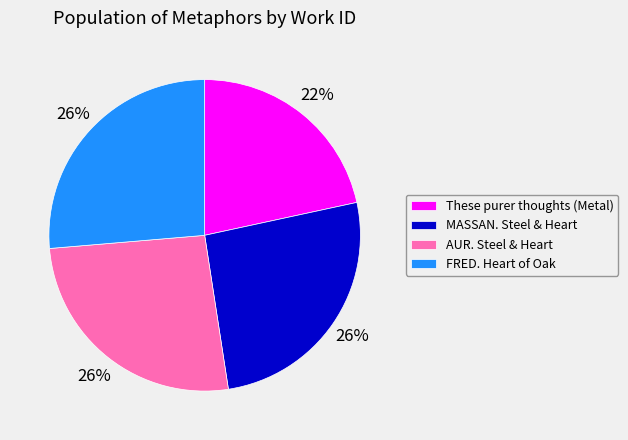

How many segments does this pie chart have?

4